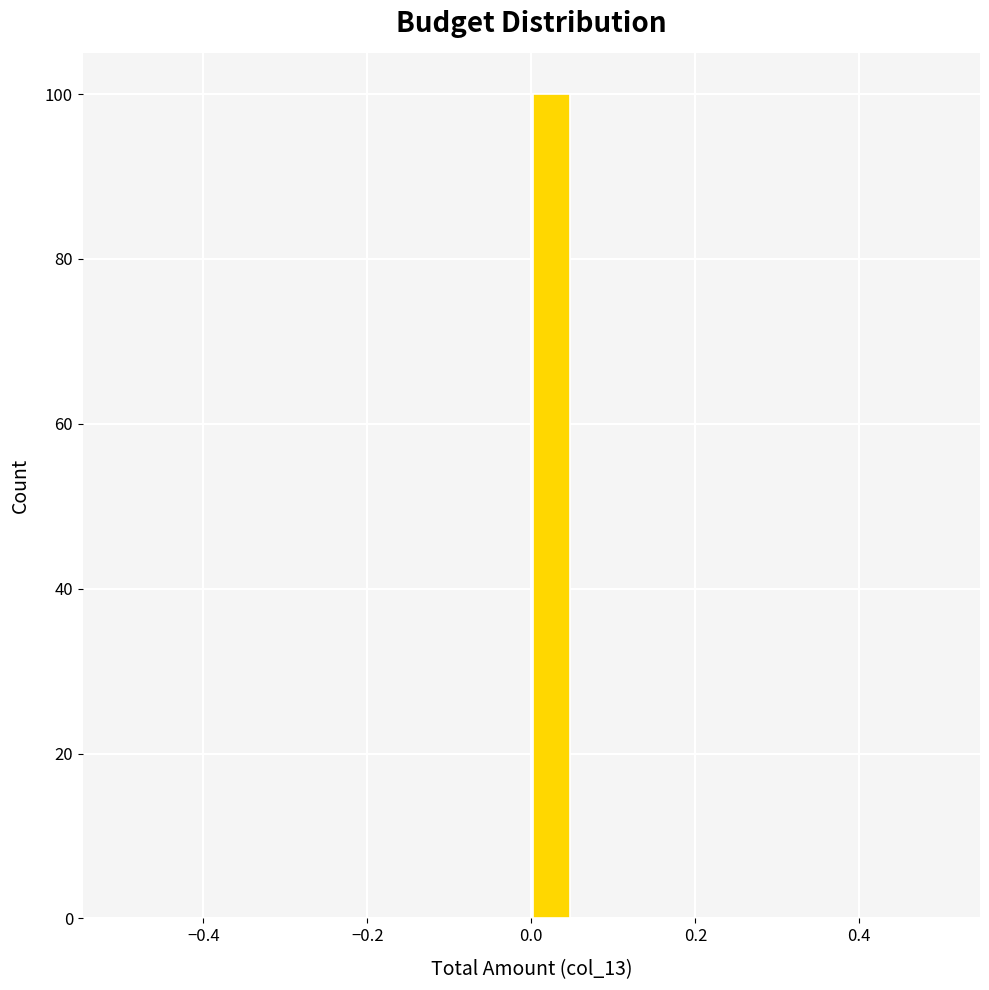

Read against the x-axis, roughly where is the centre of the tallest bar?

0.02